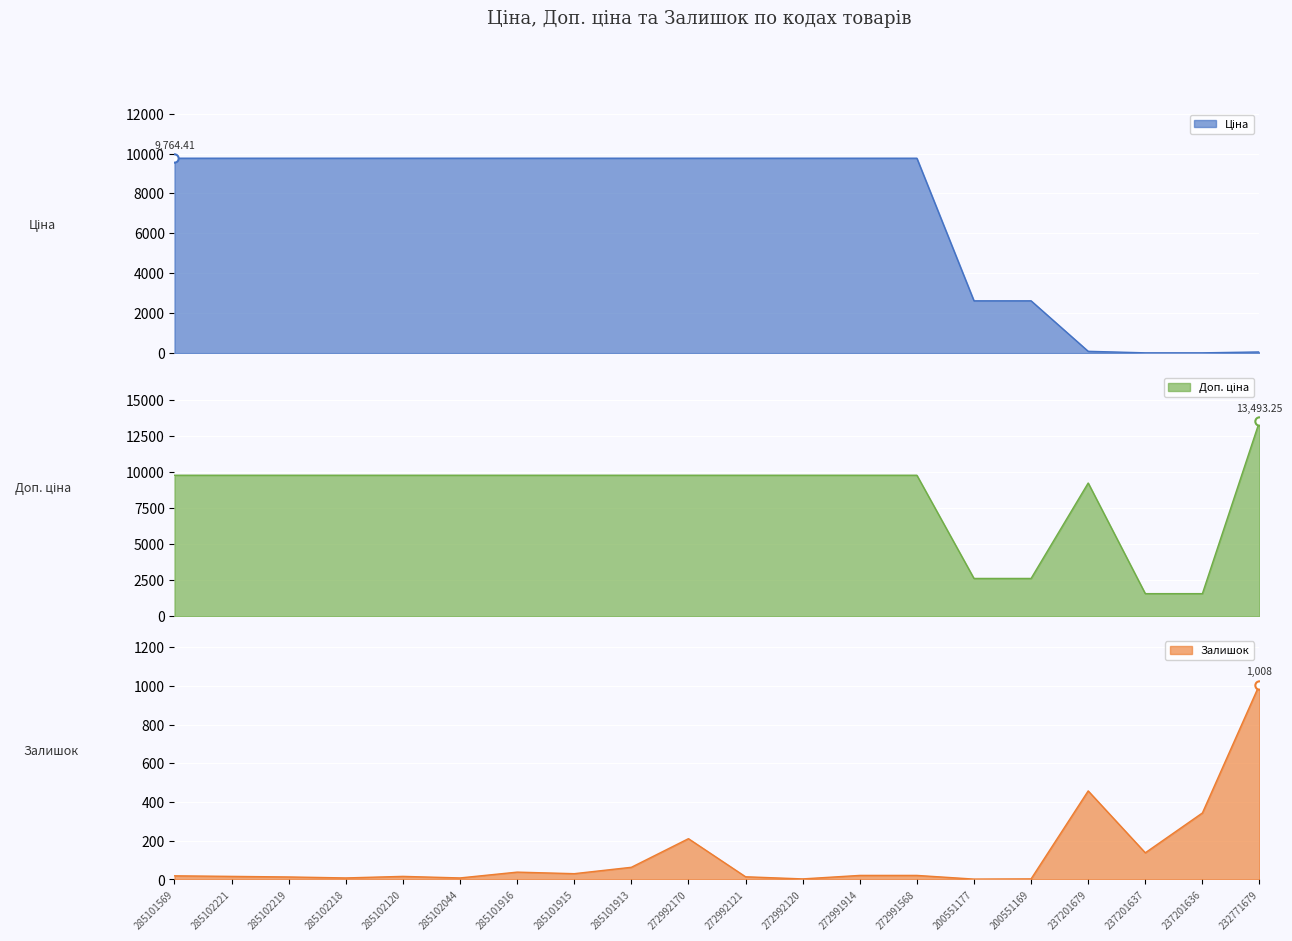

What is the spread (max minus min) of values at 272992121?

9750.4